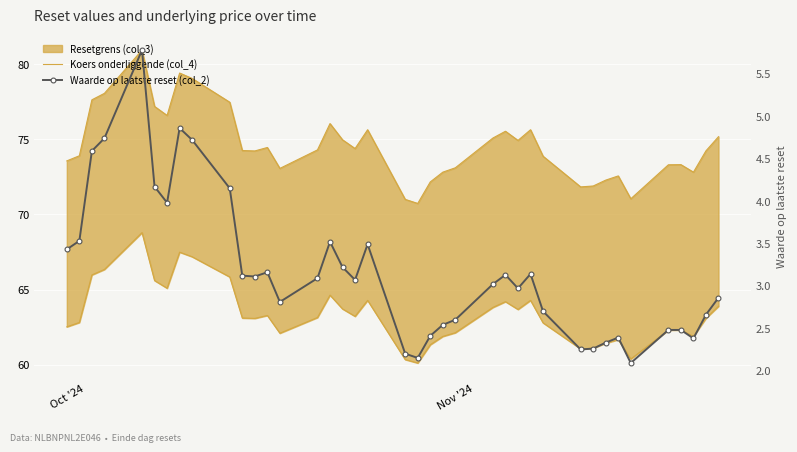

Reading right to left, transcribe all the data shown in this chart.

Koers onderliggende (col_4): 75.2	74.2	72.8	73.3	73.3	71.0	72.6	72.3	71.9	71.8	73.9	75.6	74.9	75.5	75.1	73.1	72.8	72.2	70.7	71.0	75.6	74.4	75.0	76.0	74.3	73.1	74.5	74.2	74.2	77.5	79.0	79.4	76.6	77.2	80.9	78.0	77.6	73.9	73.6
Waarde op laatste reset (col_2): 2.9	2.7	2.4	2.5	2.5	2.1	2.4	2.3	2.3	2.2	2.7	3.1	3.0	3.1	3.0	2.6	2.5	2.4	2.1	2.2	3.5	3.1	3.2	3.5	3.1	2.8	3.2	3.1	3.1	4.2	4.7	4.9	4.0	4.2	5.8	4.7	4.6	3.5	3.4